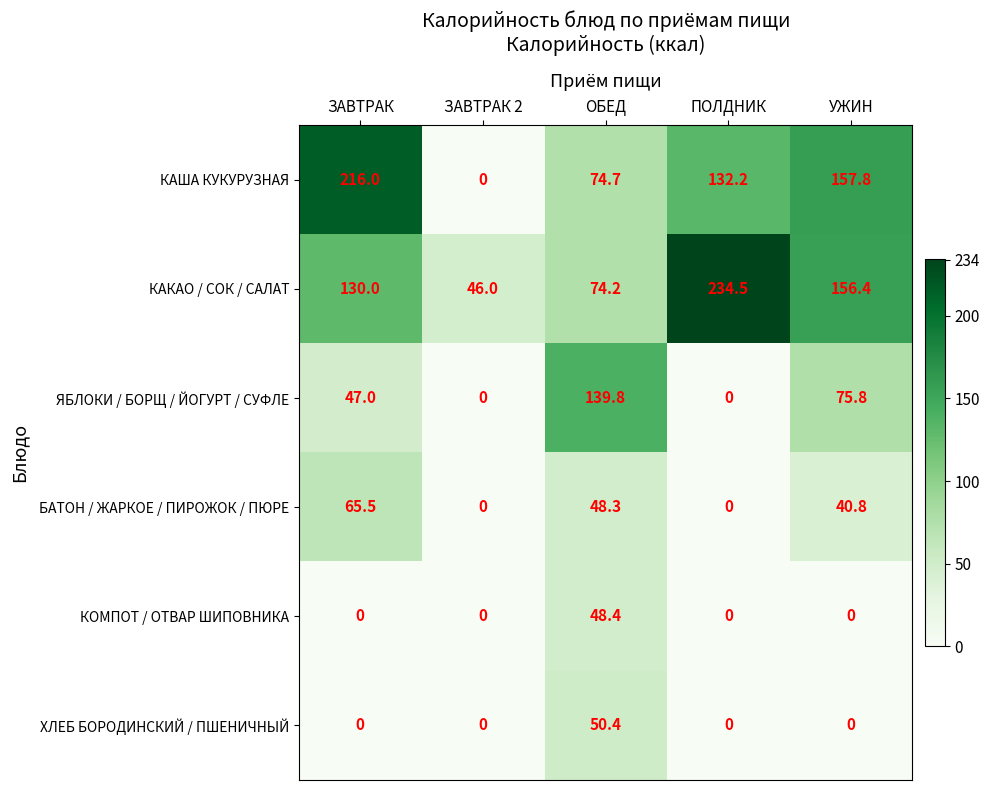

What is the difference between the ЯБЛОКИ / БОРЩ / ЙОГУРТ / СУФЛЕ values at ОБЕД and ЗАВТРАК 2?

139.8